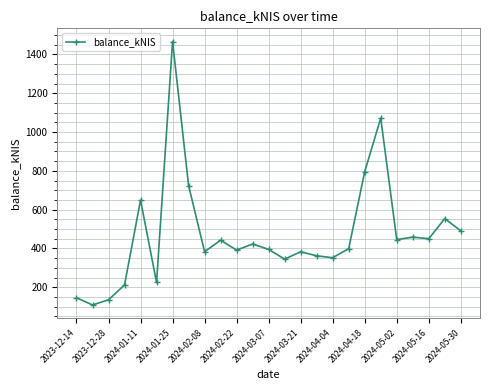

What is the value of the 24th point from the left?

553.7